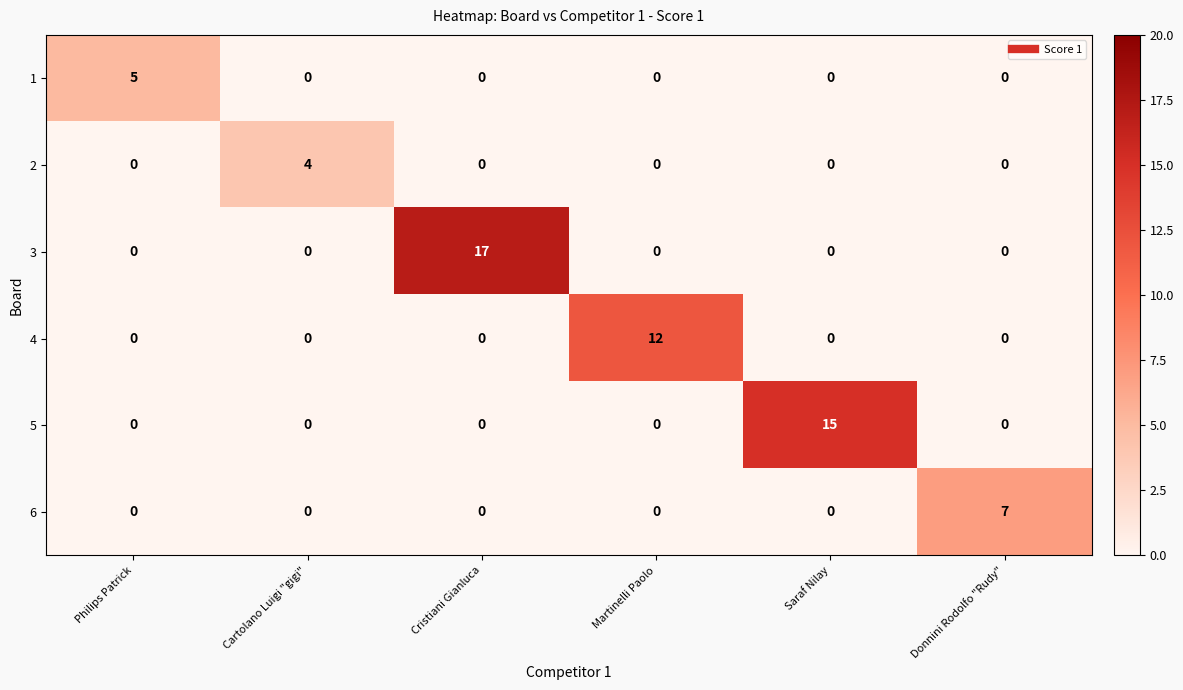

Which series has the widest spread of values?

3